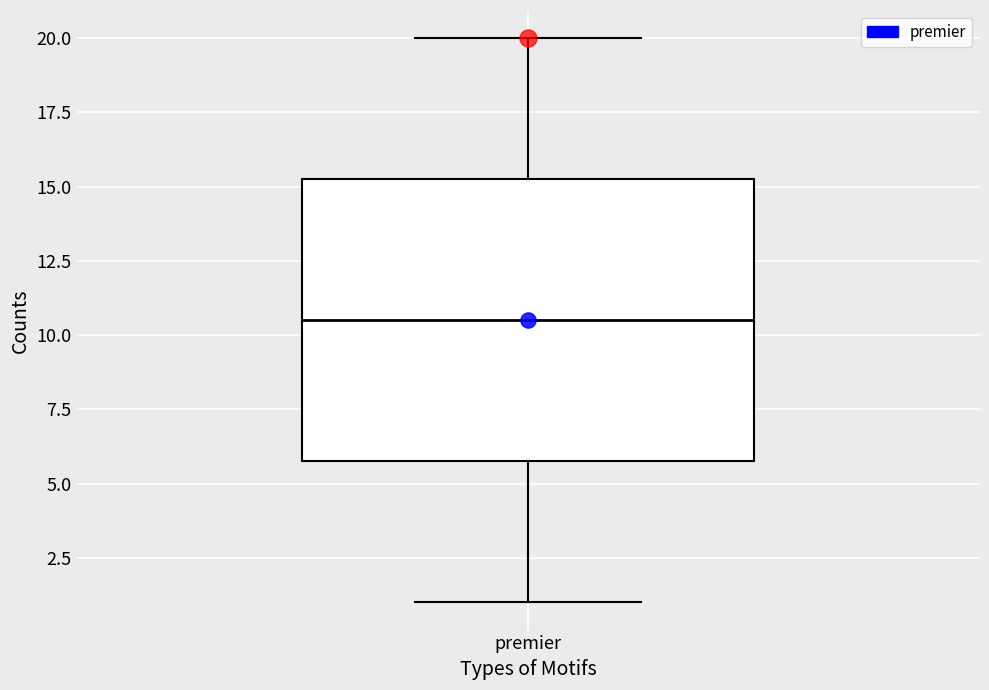

Transcribe this box plot: give where the median line is, the range the box spans, and where the two whiskers end, as read against the y-axis. The values are not printed on the chart, so give them approximately, as read against the axis.

median 10.5, box 6.0 to 15.5, whiskers 1.0 to 20.0